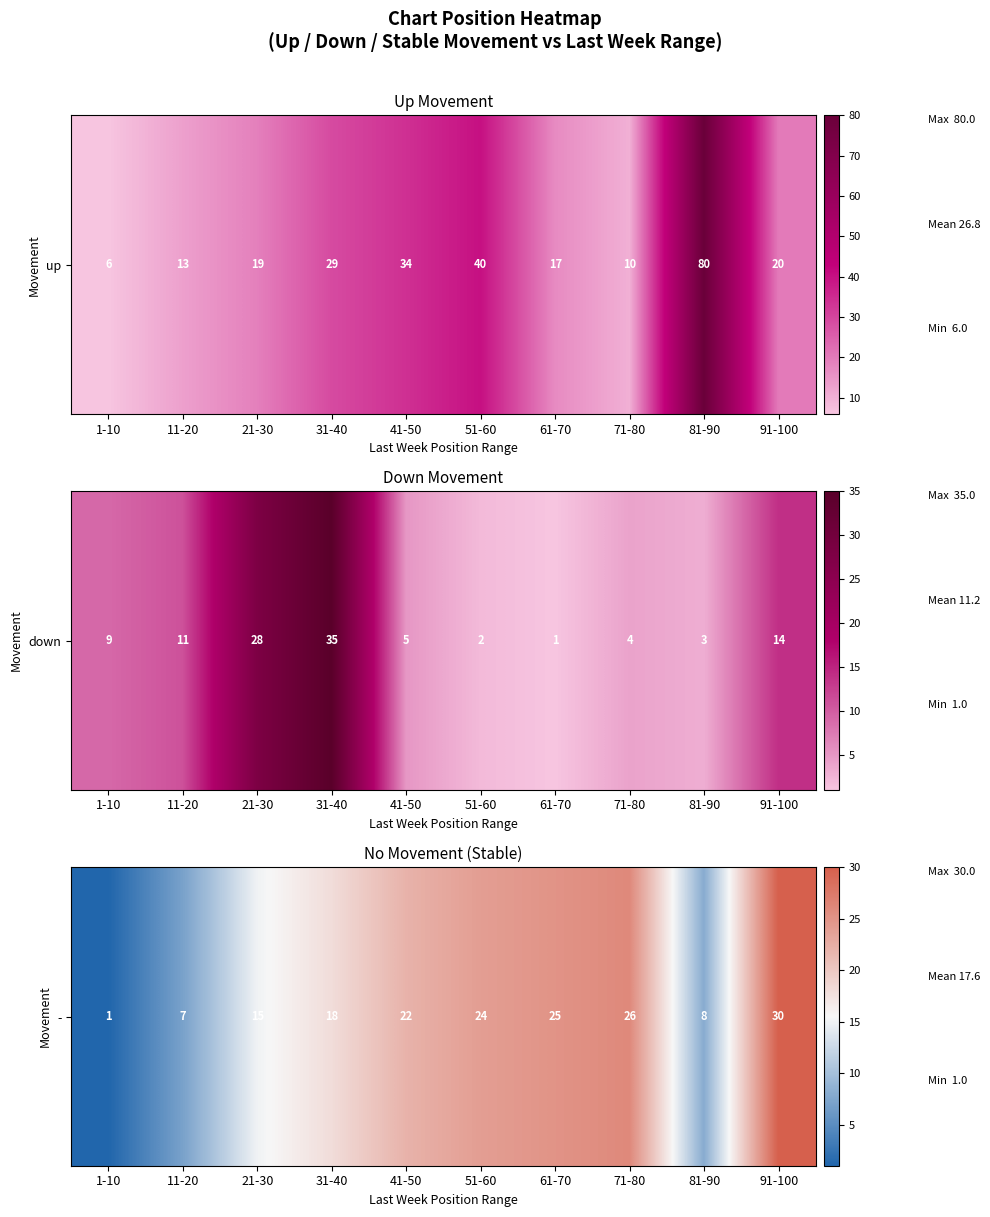

How many categories are shown in the chart?

10